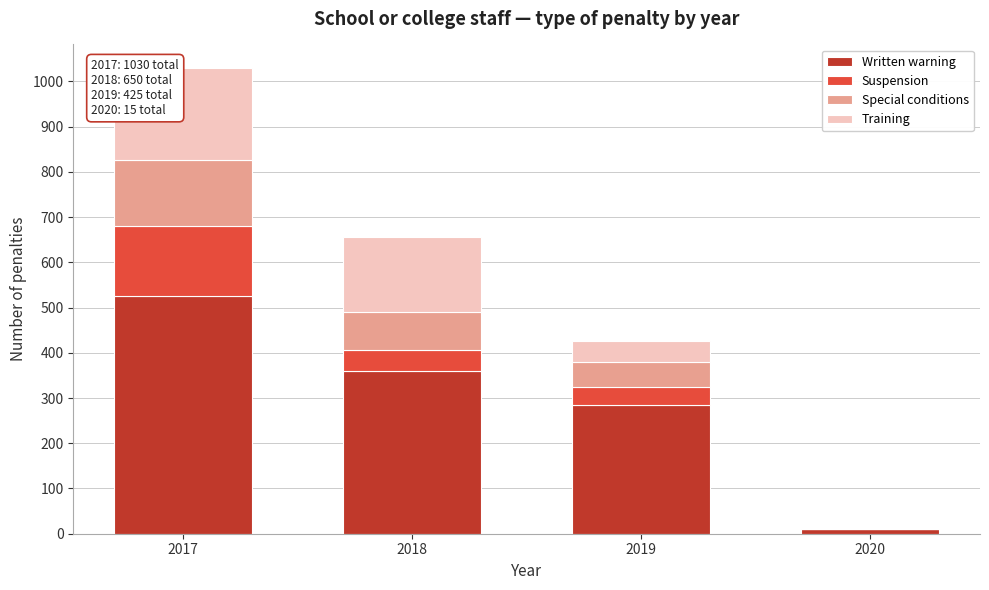

Reading left to right, transcribe the values for Written warning.

2017=525	2018=360	2019=285	2020=10